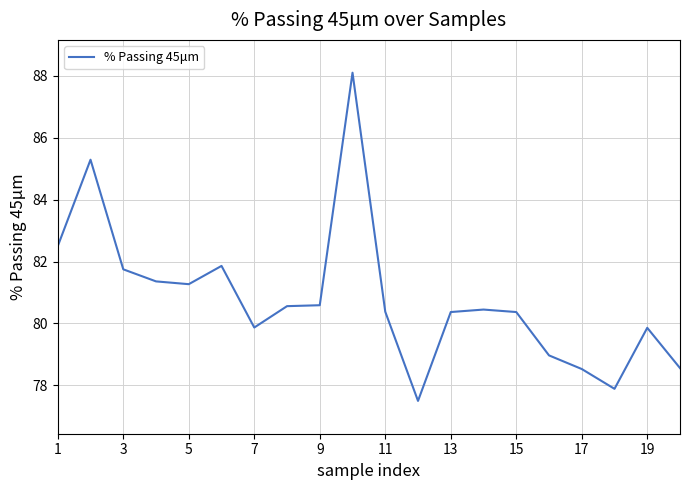

What is the difference between the maximum and minimum values?

10.6